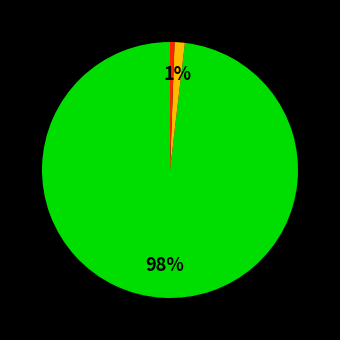

To the nearest percent, what is the average slice percentage?

33%